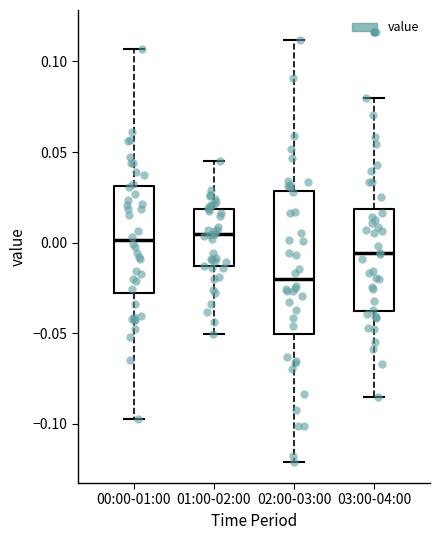

Which box has the lowest median line?

02:00-03:00